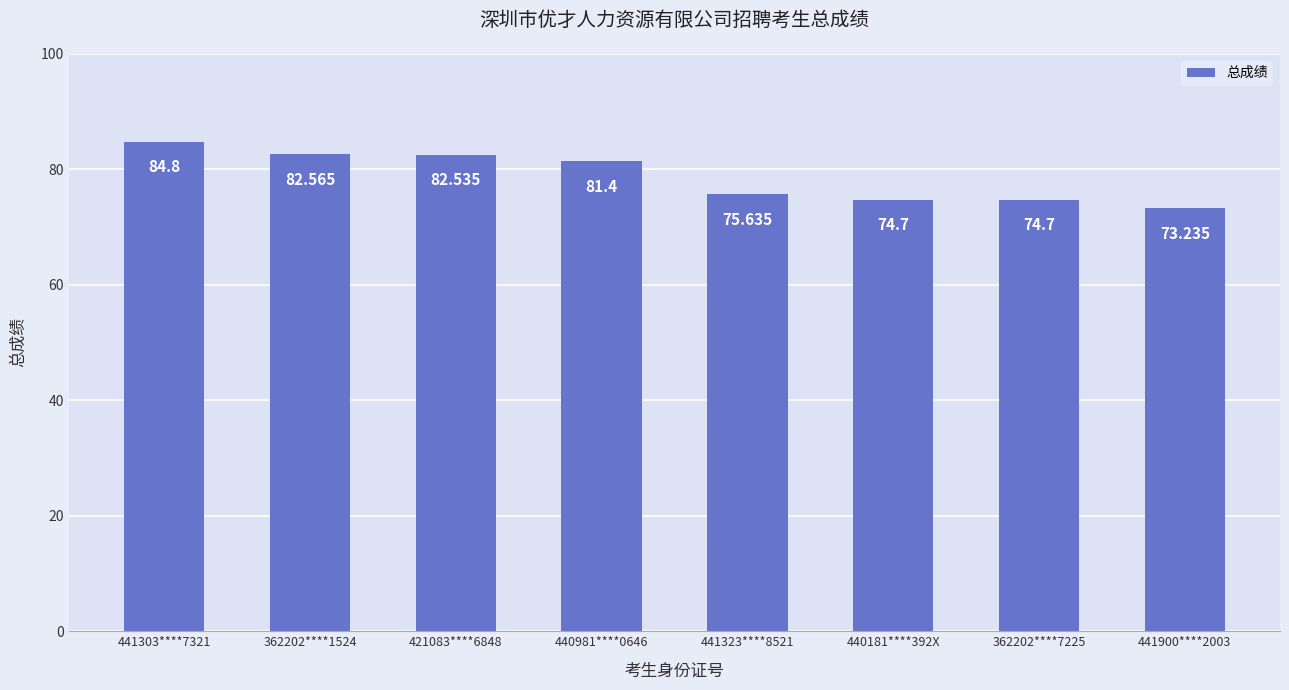

At which label does the data first exceed 81?

441303****7321